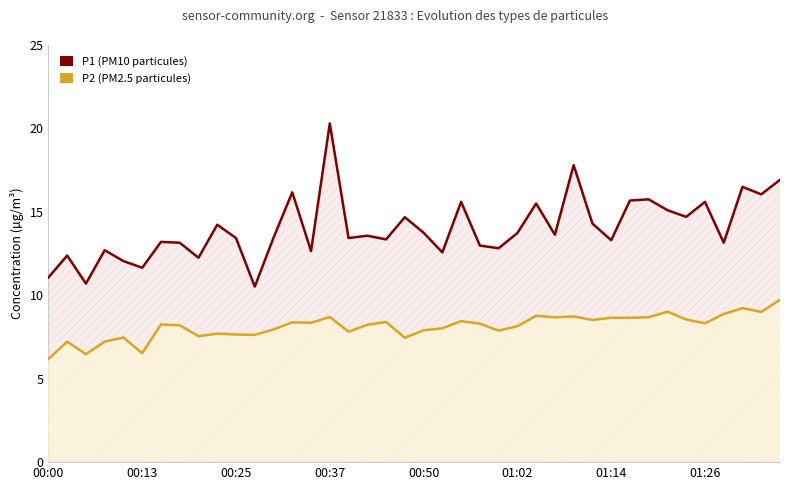

Reading left to right, transcribe all the data shown in this chart.

P1 (PM10): 11.1	12.4	10.7	12.7	12.1	11.7	13.2	13.2	12.2	14.2	13.4	10.5	13.4	16.2	12.7	20.3	13.4	13.6	13.3	14.7	13.8	12.6	15.6	13.0	12.8	13.7	15.5	13.6	17.8	14.3	13.3	15.7	15.8	15.1	14.7	15.6	13.2	16.5	16.1	16.9
P2 (PM2.5): 6.2	7.2	6.5	7.2	7.5	6.5	8.2	8.2	7.5	7.7	7.7	7.6	8.0	8.4	8.3	8.7	7.8	8.2	8.4	7.5	7.9	8.0	8.4	8.3	7.9	8.2	8.8	8.7	8.7	8.5	8.7	8.7	8.7	9.0	8.6	8.3	8.9	9.2	9.0	9.7